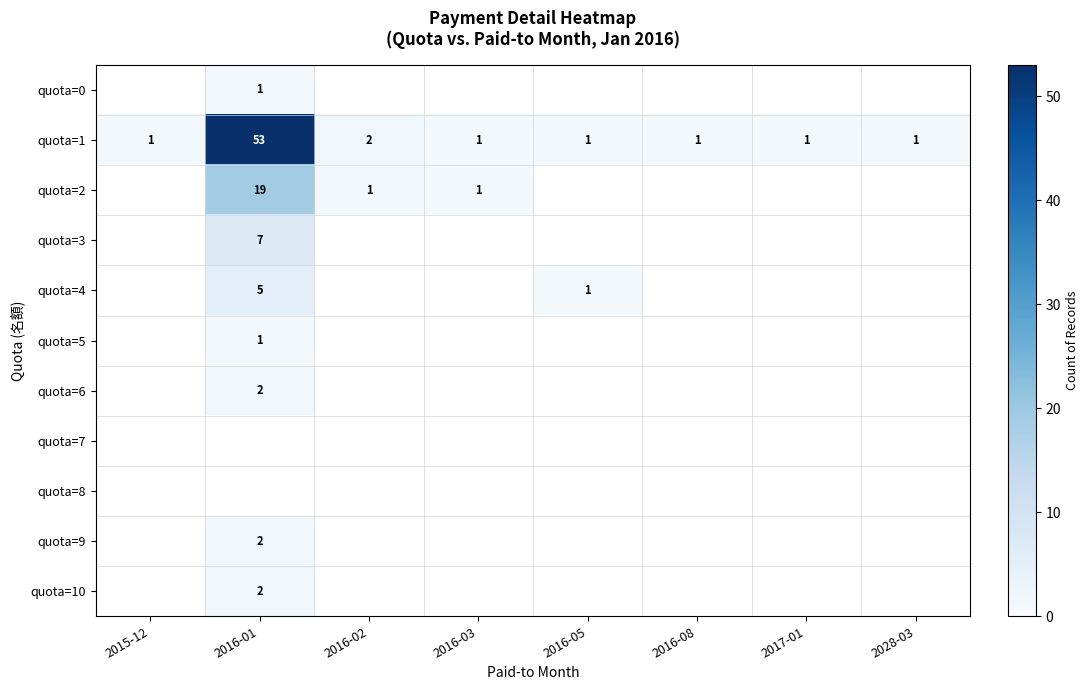

How many categories are shown in the chart?

8